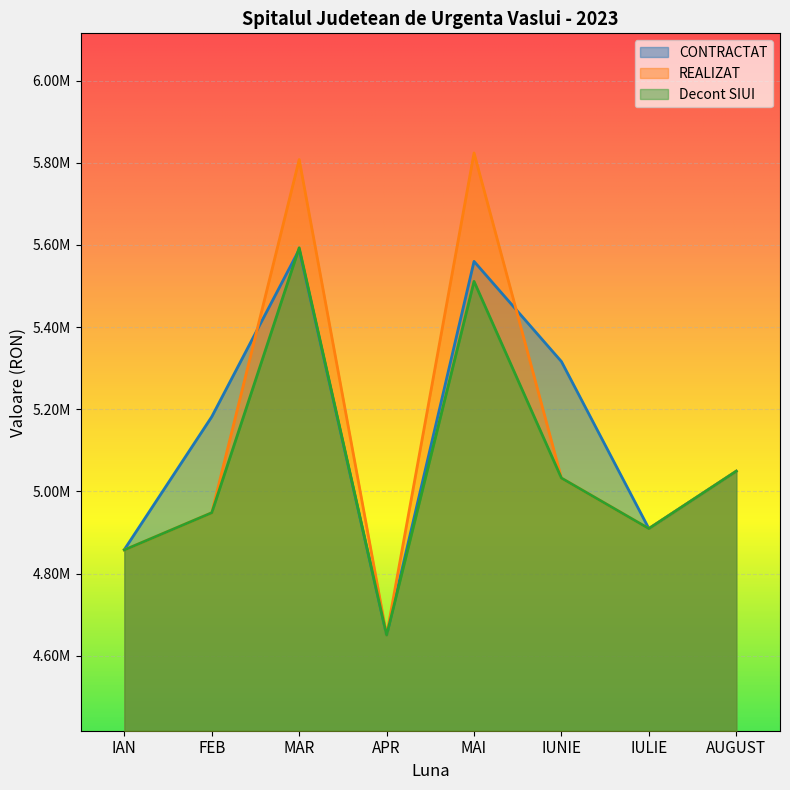

What is the difference between the second highest and second lowest values in the Decont SIUI series?

653592.0